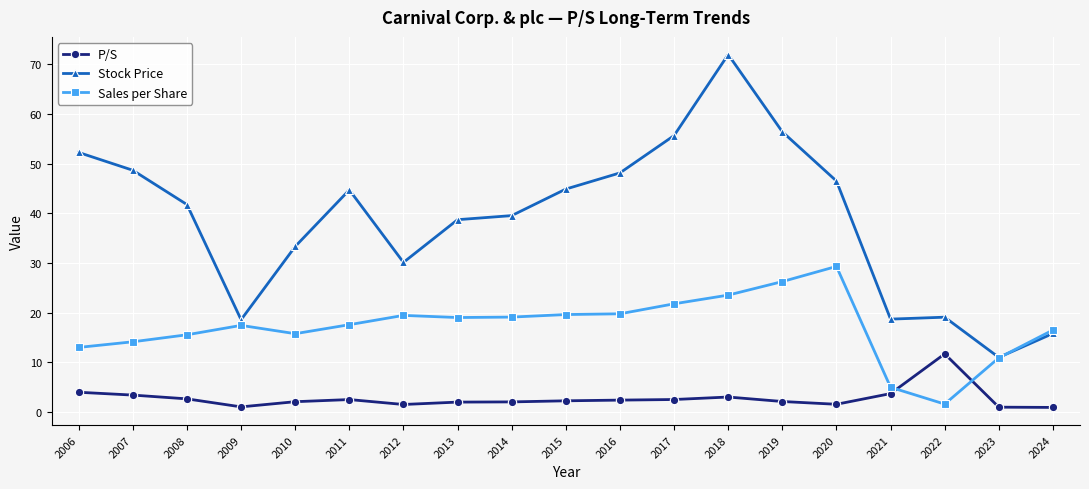

At which category does the chart reach its peak across all series?

2018